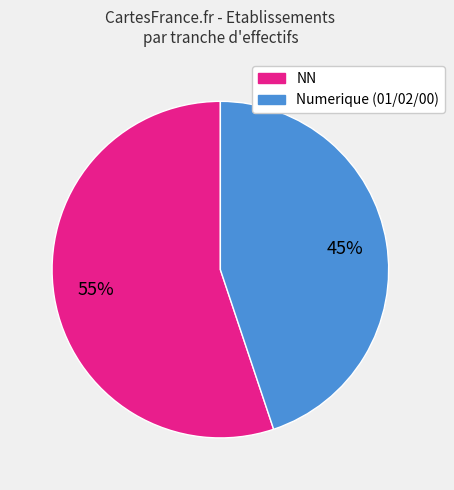

To the nearest percent, what is the average slice percentage?

50%